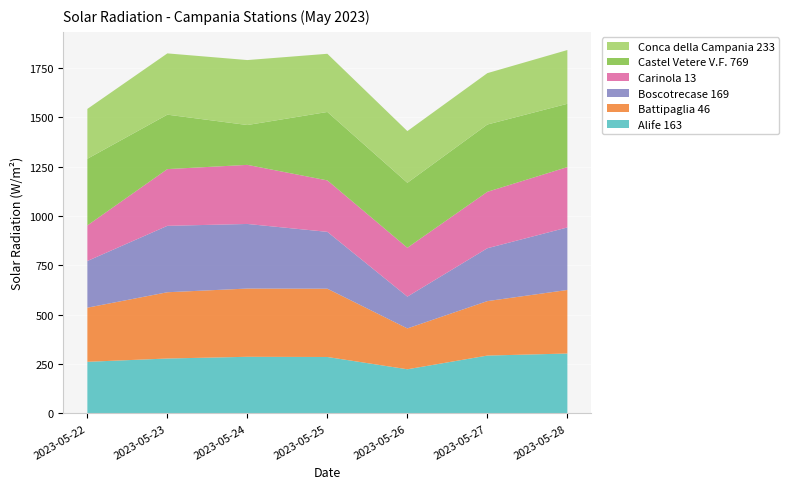

Reading left to right, extract all data points from this chart.

Alife 163: 2023-05-22=261.6	2023-05-23=278.3	2023-05-24=287.0	2023-05-25=286.0	2023-05-26=223.8	2023-05-27=293.2	2023-05-28=303.6
Battipaglia 46: 2023-05-22=274.3	2023-05-23=335.8	2023-05-24=345.8	2023-05-25=346.1	2023-05-26=207.0	2023-05-27=276.0	2023-05-28=322.0
Boscotrecase 169: 2023-05-22=236.5	2023-05-23=336.5	2023-05-24=327.3	2023-05-25=288.0	2023-05-26=161.1	2023-05-27=267.9	2023-05-28=316.8
Carinola 13: 2023-05-22=180.3	2023-05-23=287.5	2023-05-24=299.4	2023-05-25=260.7	2023-05-26=247.6	2023-05-27=286.0	2023-05-28=305.9
Castel Vetere V.F. 769: 2023-05-22=337.7	2023-05-23=275.8	2023-05-24=201.9	2023-05-25=346.8	2023-05-26=329.2	2023-05-27=340.9	2023-05-28=320.7
Conca della Campania 233: 2023-05-22=252.6	2023-05-23=310.5	2023-05-24=329.2	2023-05-25=294.8	2023-05-26=262.0	2023-05-27=260.3	2023-05-28=272.4